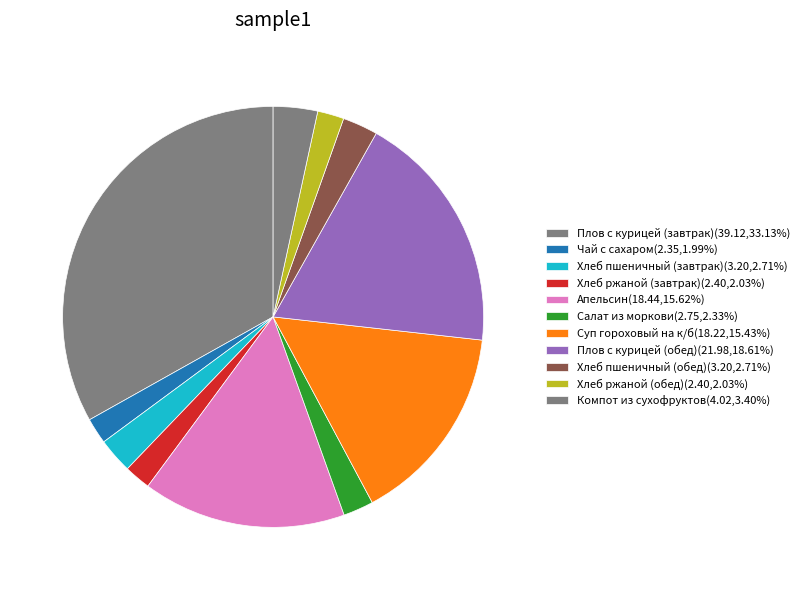

How many segments does this pie chart have?

11